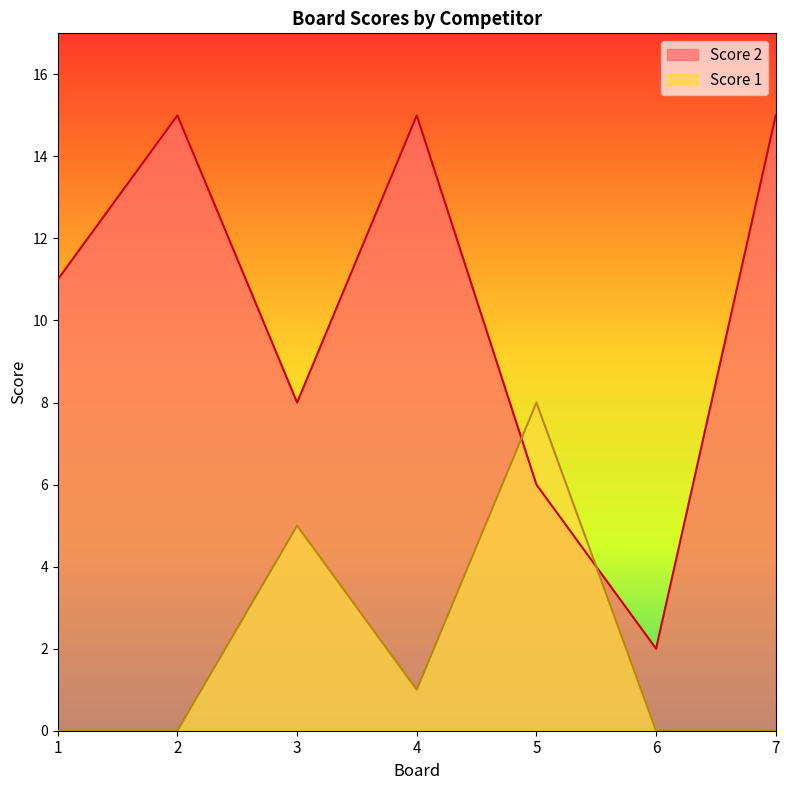

What are all the series names shown in the legend?

Score 2, Score 1